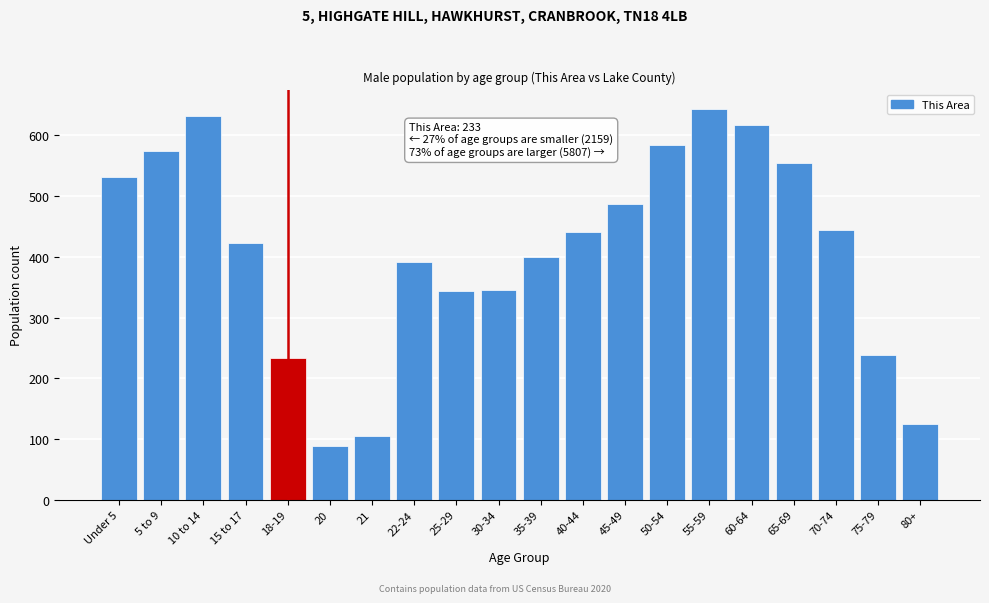

What is the average value?

410